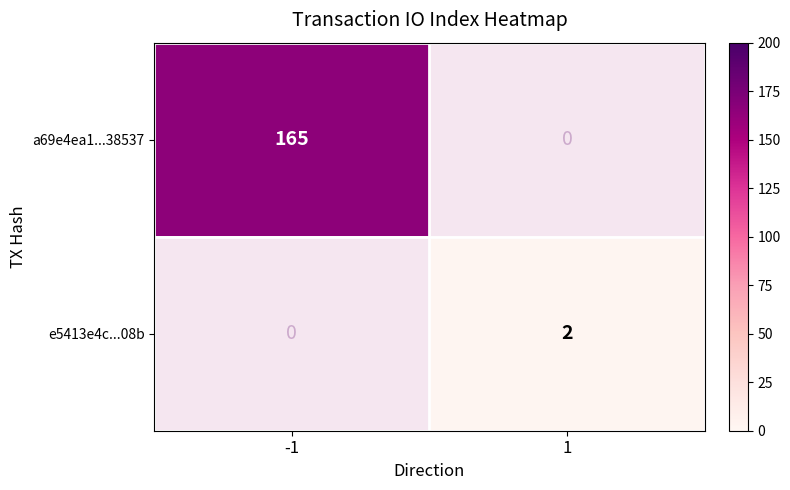

The value of e5413e4c...08b at 1 is 2. True or false?

True